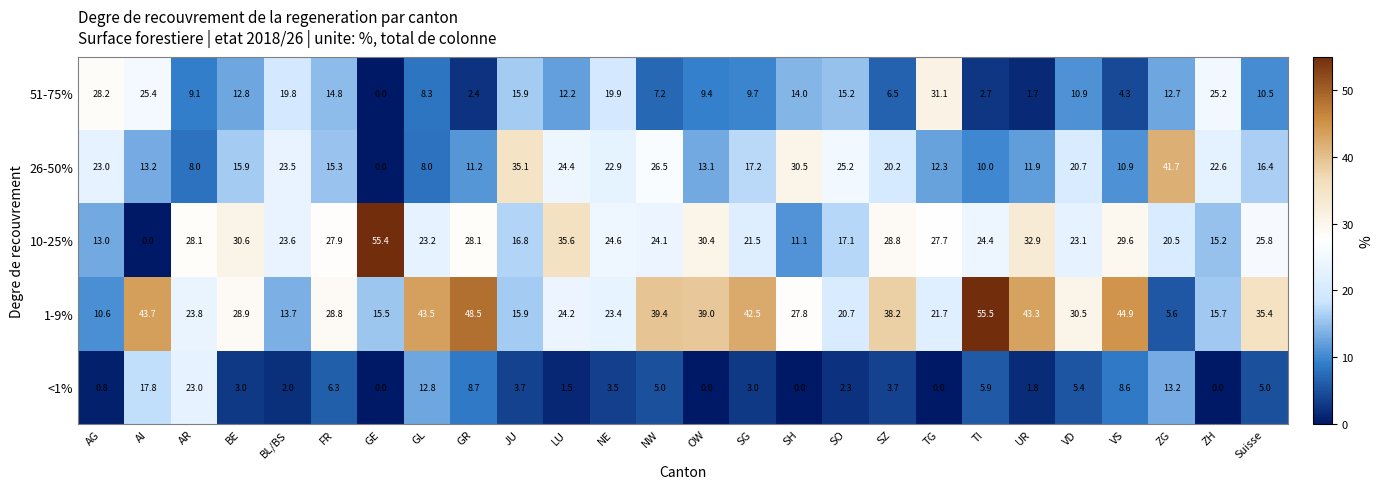

What is the spread (max minus min) of values at BE?

27.6